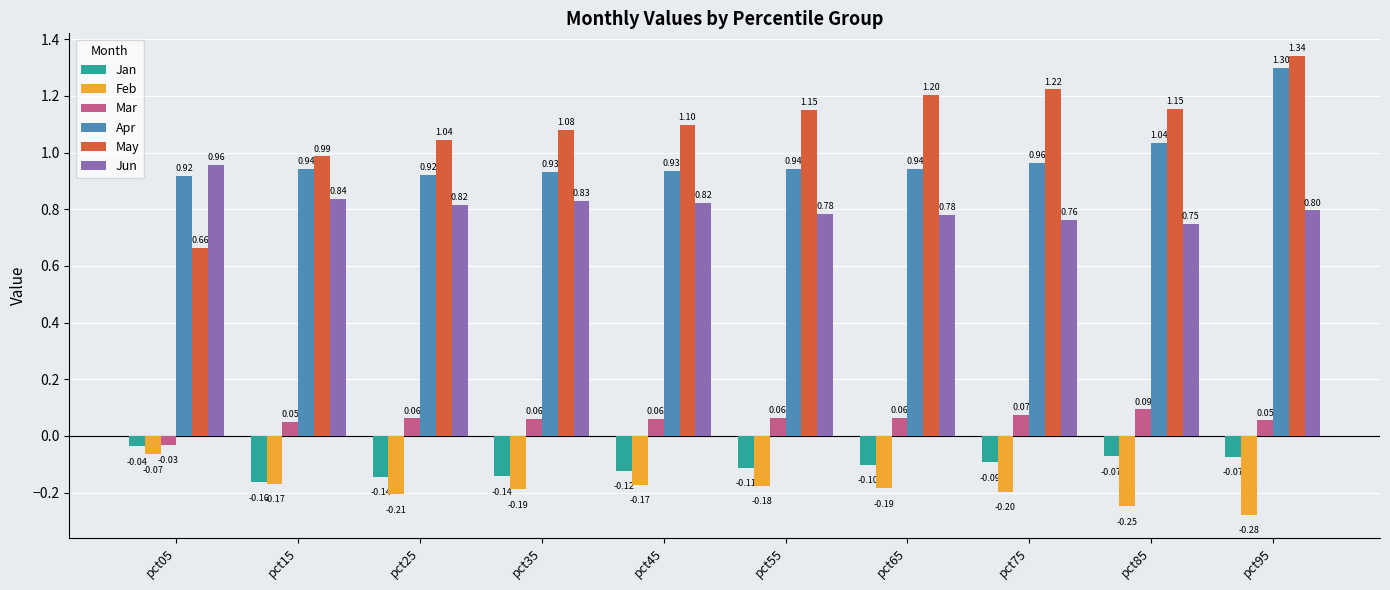

Is it true that May equals 1.4 at pct25?

False